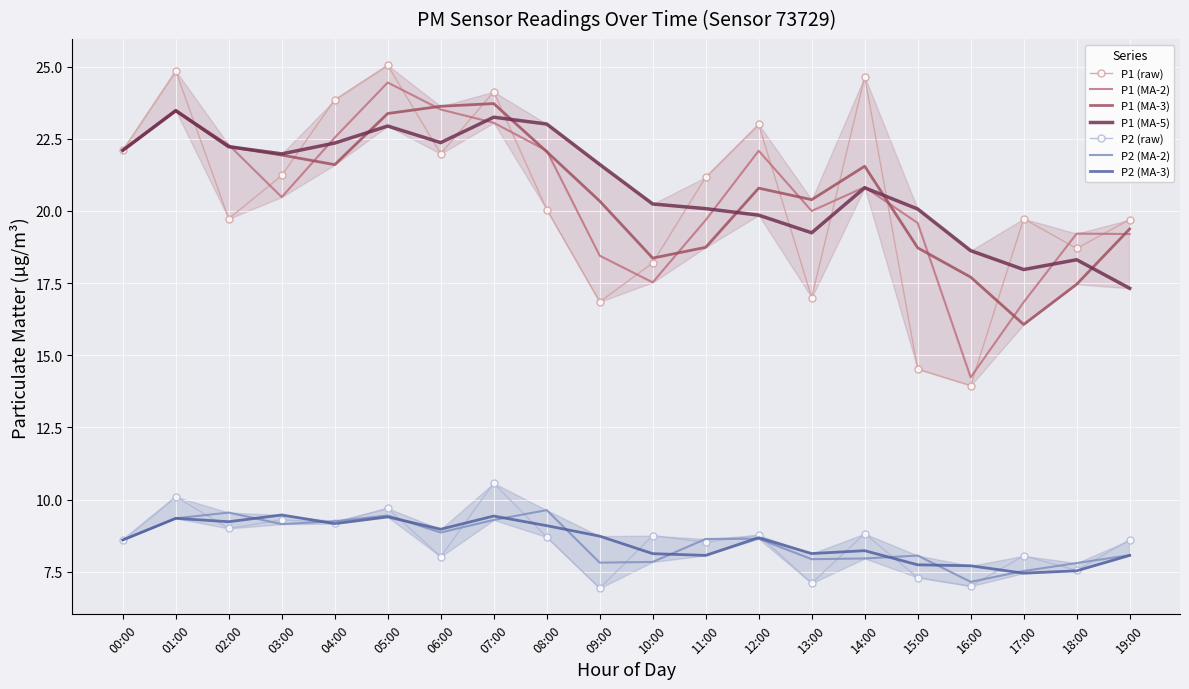

Which series has the largest total across all categories?

P1